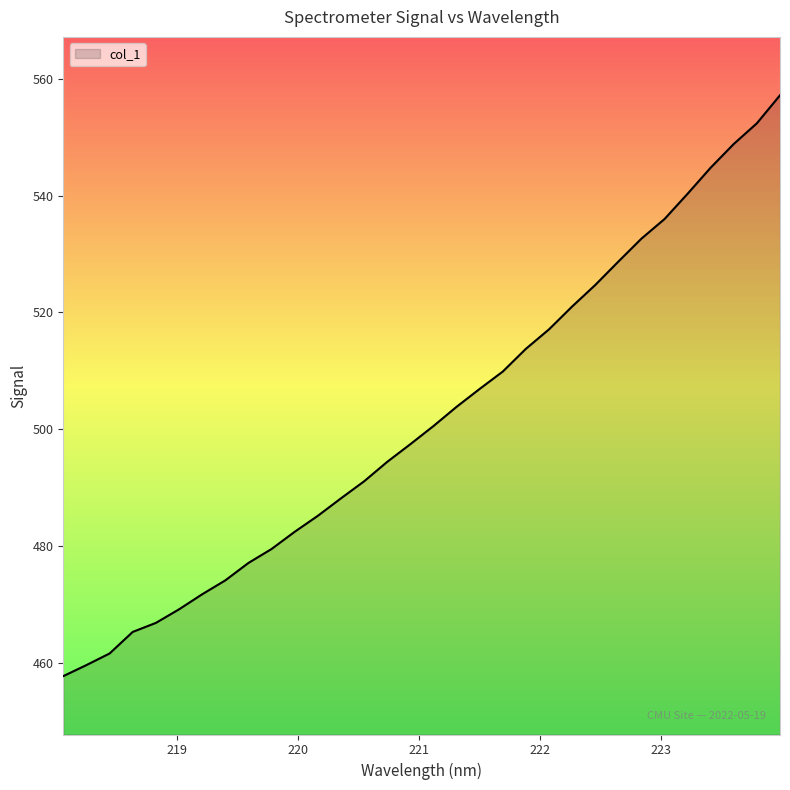

What is the minimum value shown in the chart?

457.7